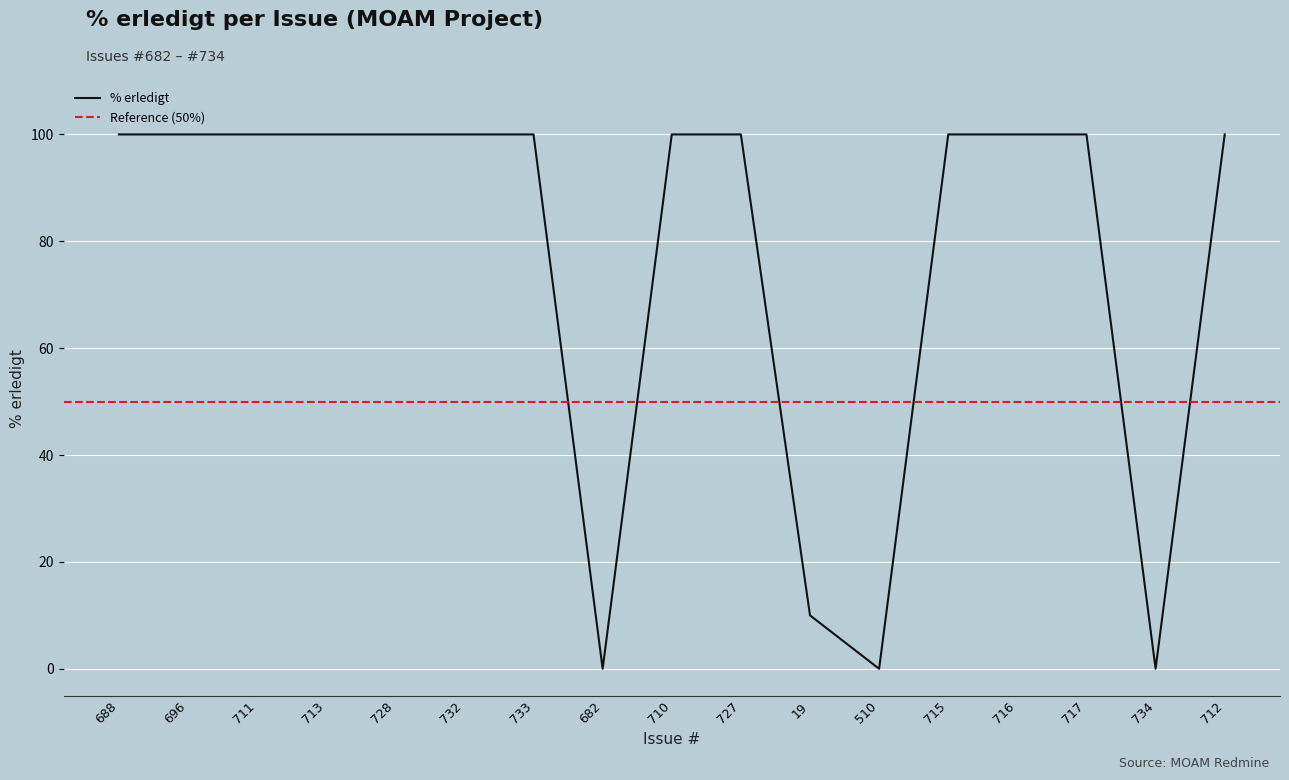

How many data points are less than 100?

4